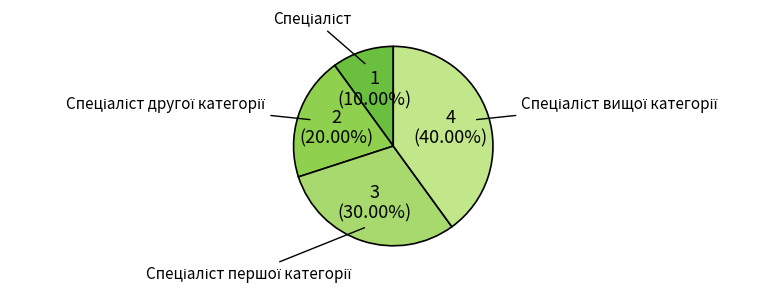

Is there a majority slice in this chart?

No